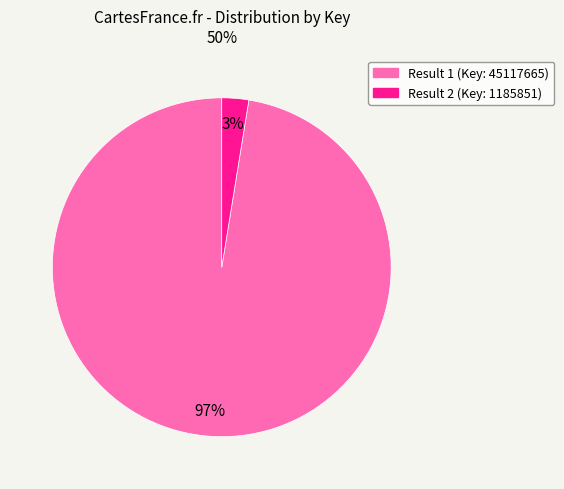

Rank the categories by value from lowest to highest.

Result 2 (Key: 1185851), Result 1 (Key: 45117665)